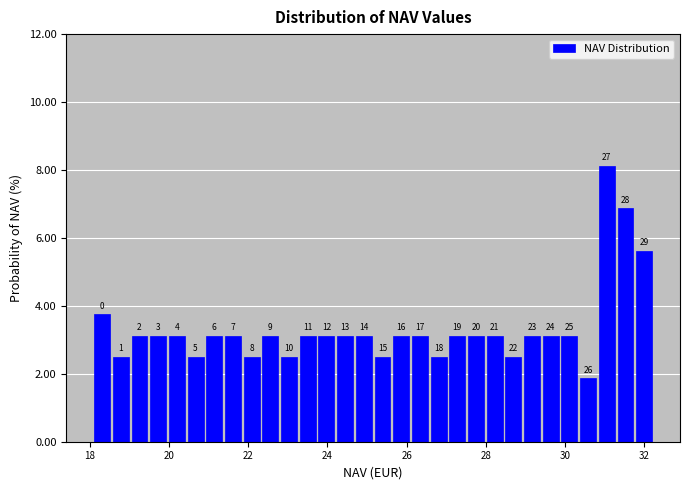

Around what value on the x-axis is the tallest bar? Give the approximate position of its centre, as read against the axis.

31.0